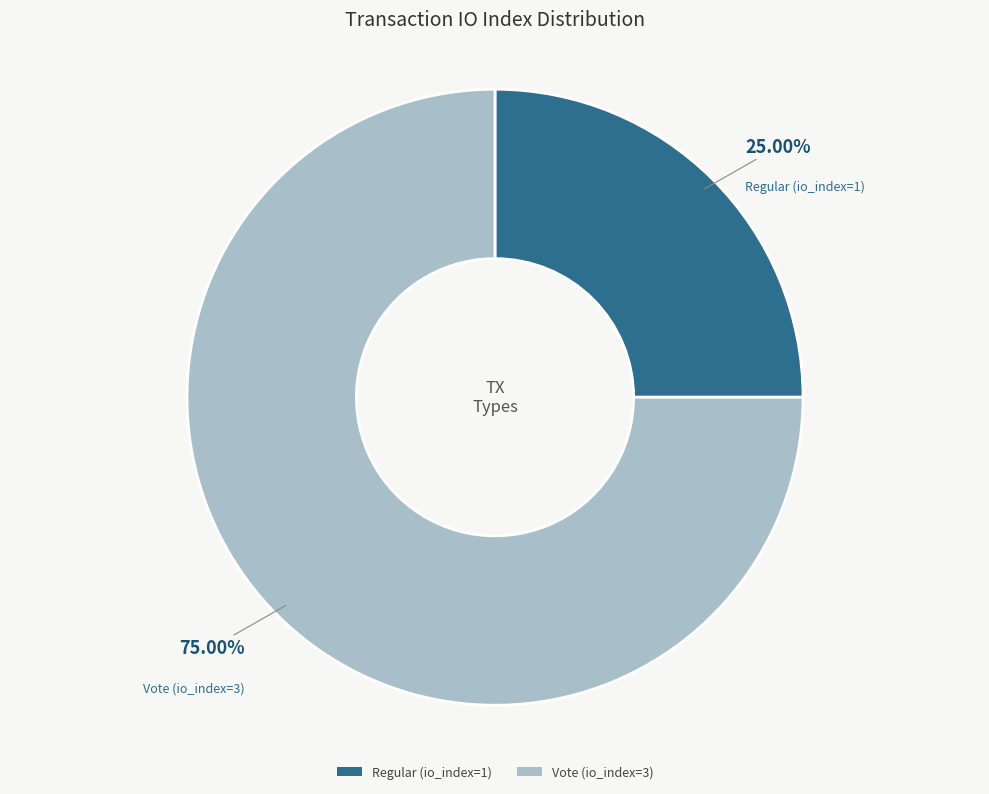

Between Vote (io_index=3) and Regular (io_index=1), which is larger?

Vote (io_index=3)